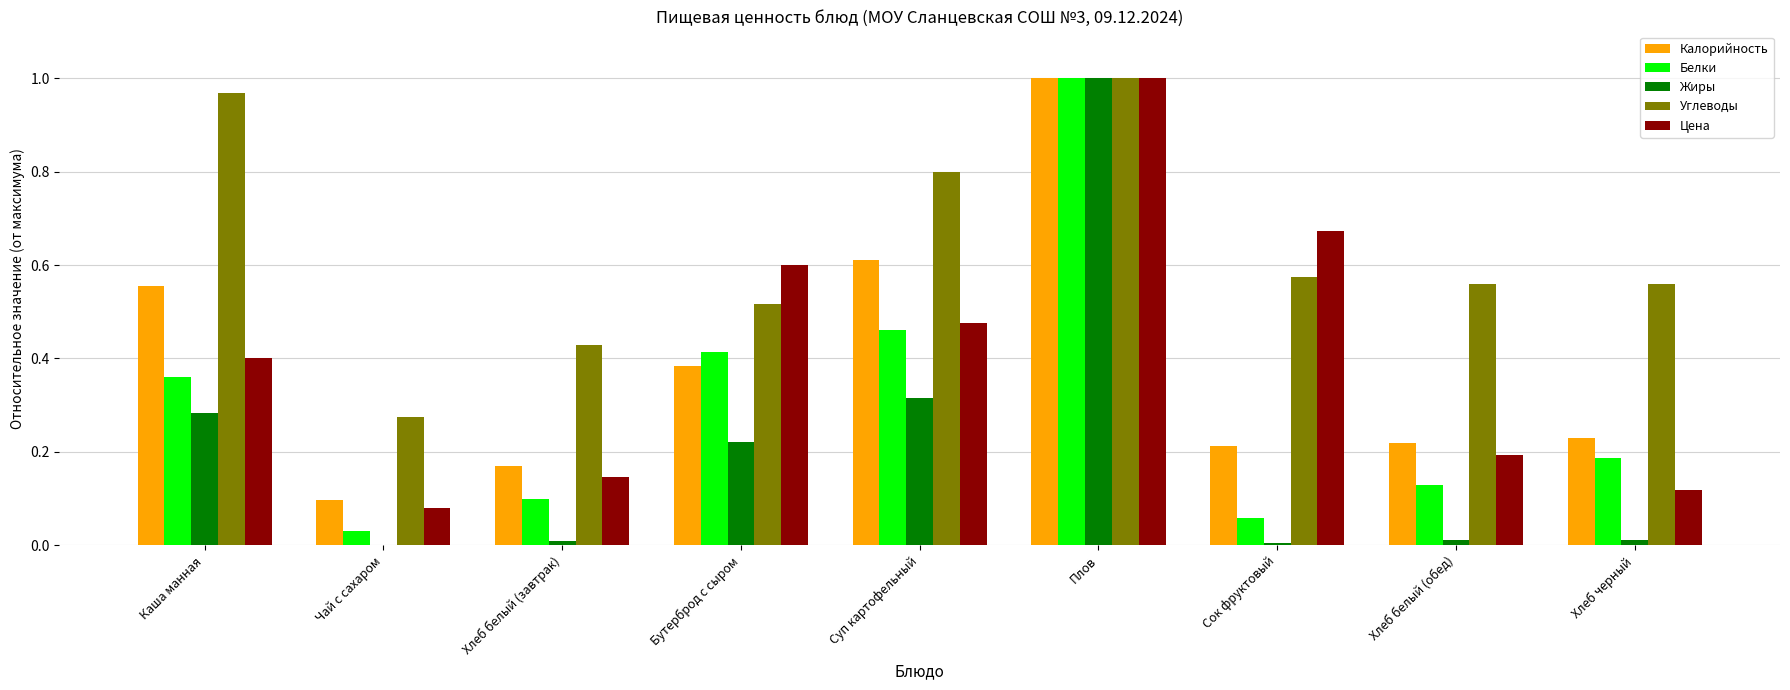

Are the bars grouped side by side (vs. stacked)?

Yes